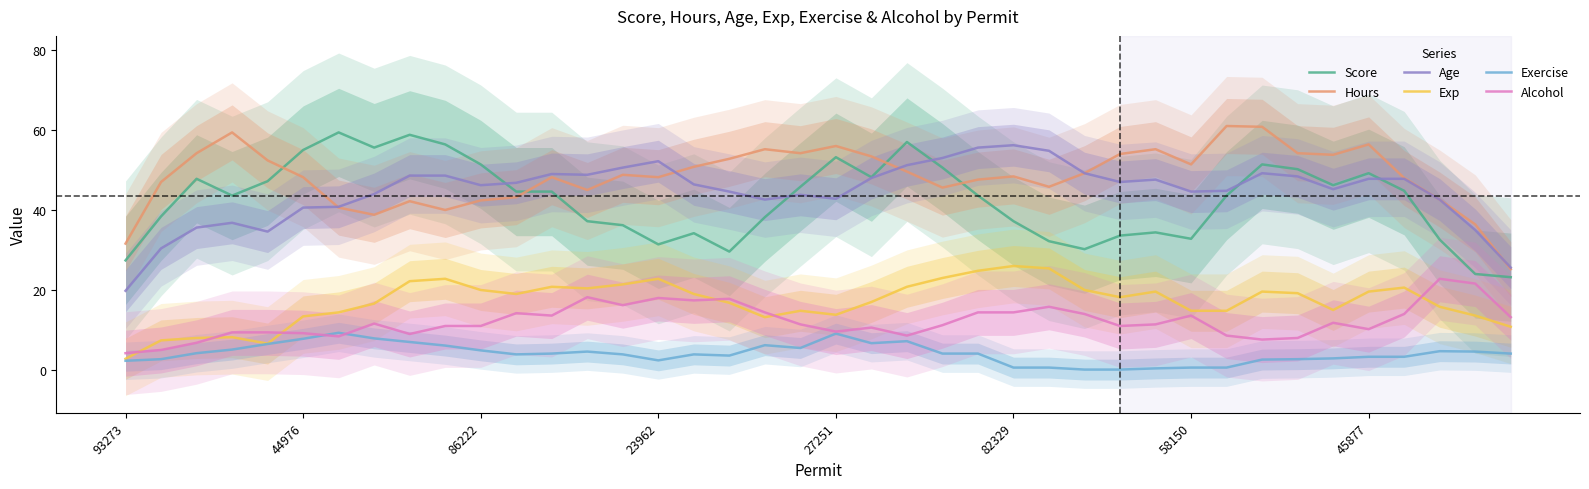

Does the chart have visible grid lines?

No